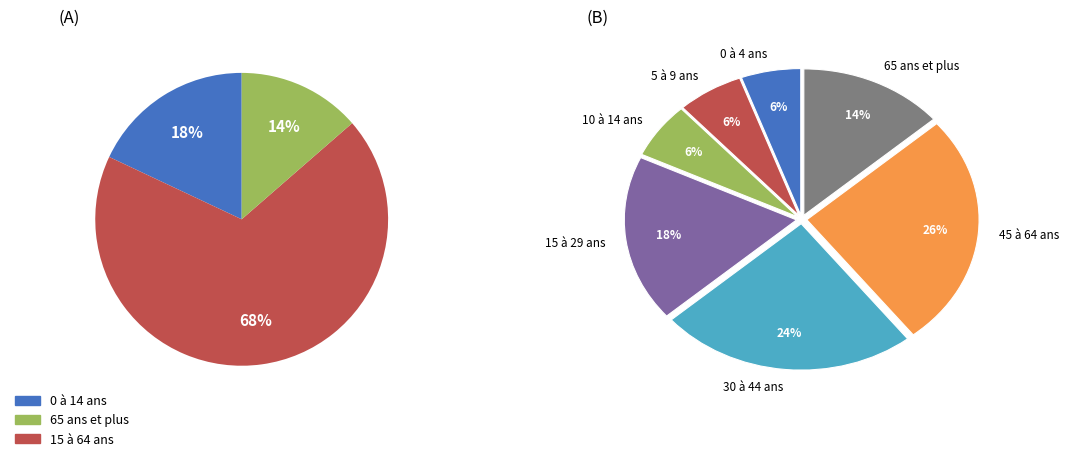

Rank the categories by value from lowest to highest.

65 ans et plus, 0 à 14 ans, 15 à 64 ans